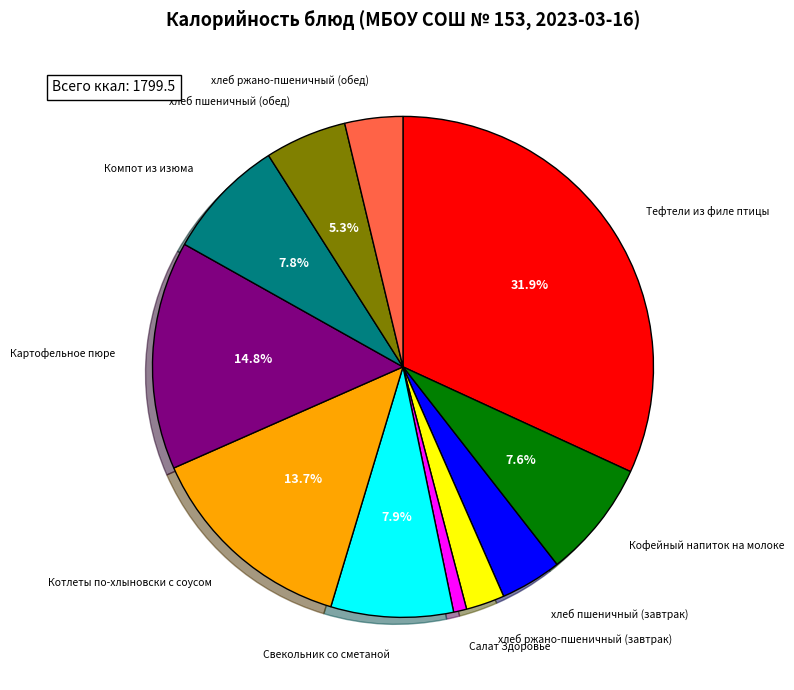

Is there a majority slice in this chart?

No